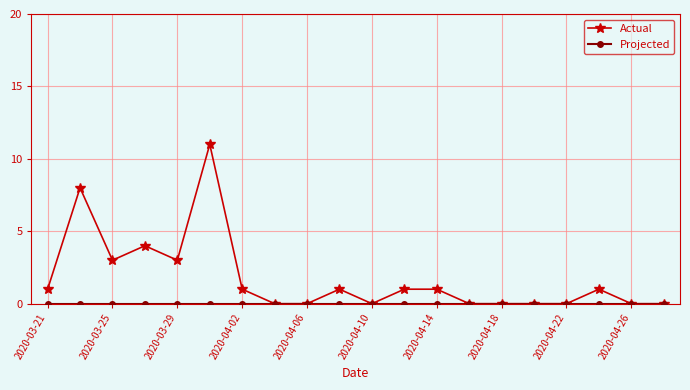

What is the maximum value shown in the chart?

11